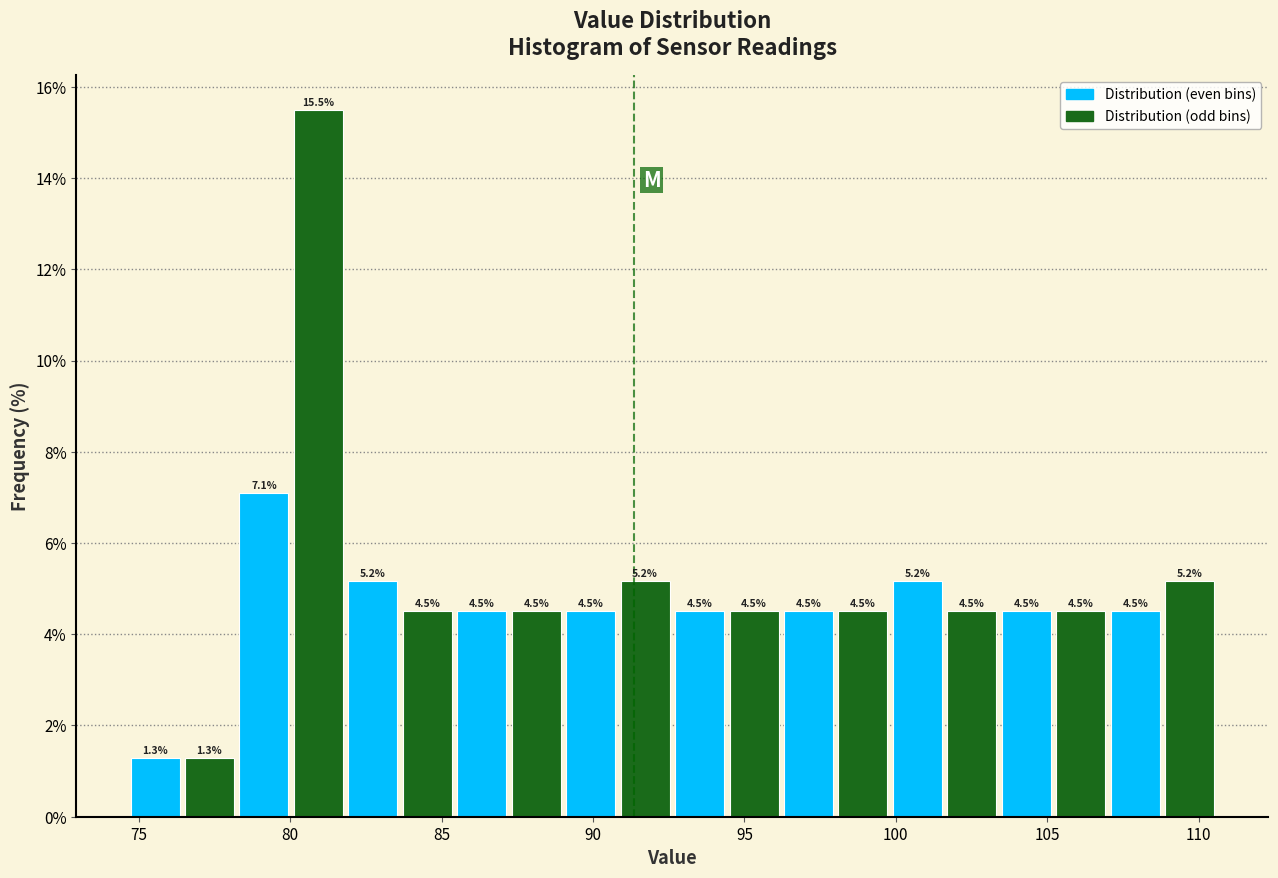

Around what value on the x-axis is the tallest bar? Give the approximate position of its centre, as read against the axis.

81.0